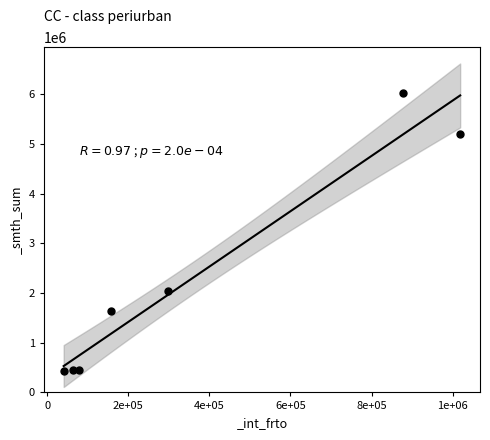

What Y value in the scatter plot is closest to 3226616?

2034087